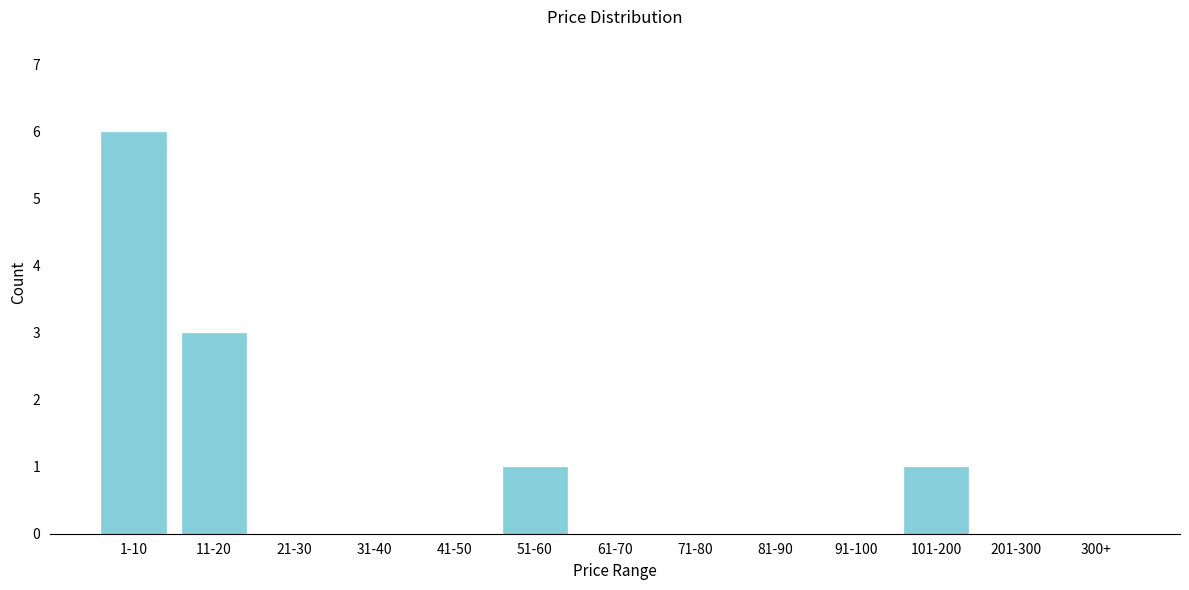

Reading left to right, list all the values displayed in this chart.

1-10=6	11-20=3	21-30=0	31-40=0	41-50=0	51-60=1	61-70=0	71-80=0	81-90=0	91-100=0	101-200=1	201-300=0	300+=0